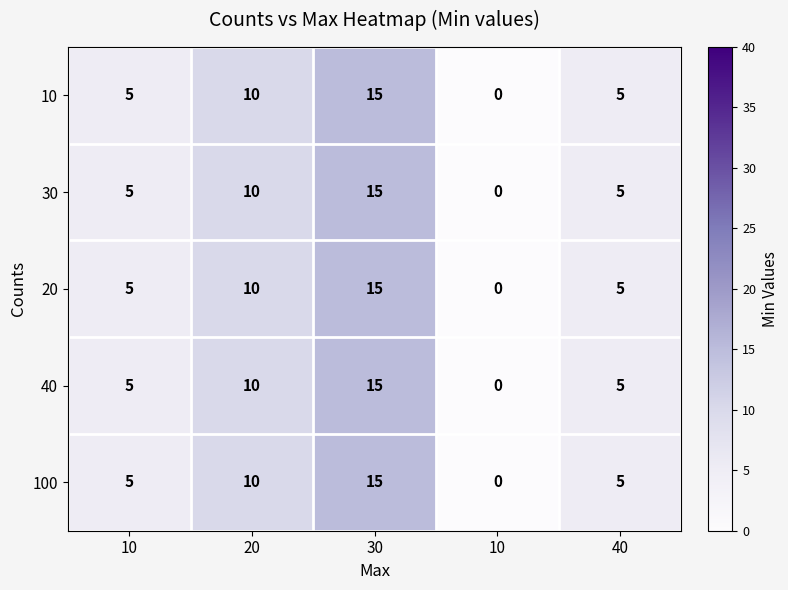

How many data points in 30 are less than 5?

1